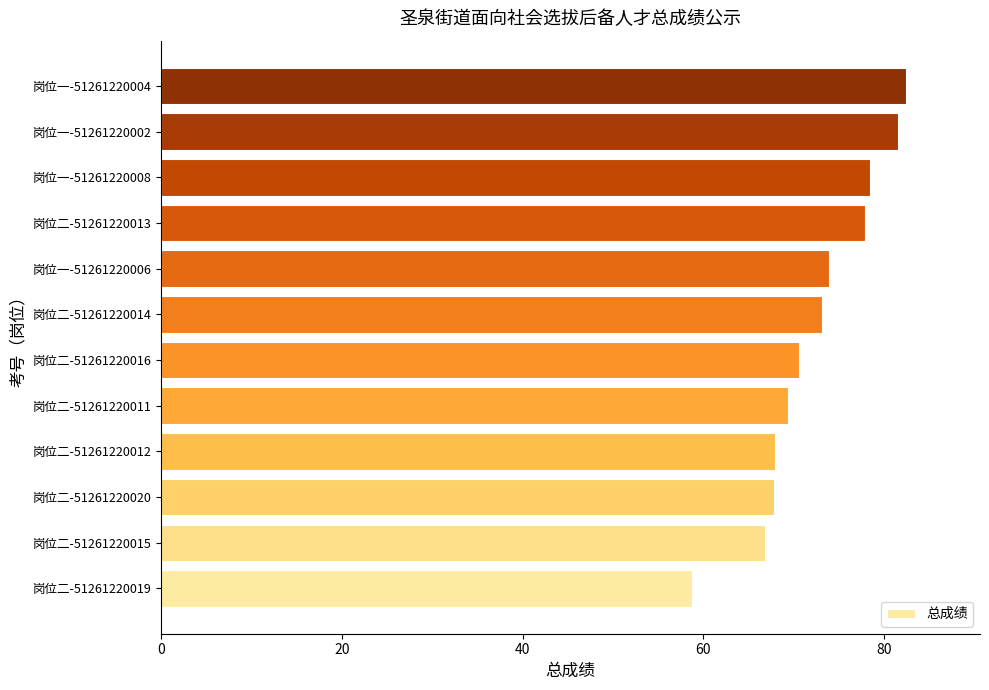

Approximately how many times larger is the value at 岗位二-51261220013 compared to 岗位一-51261220004?

0.9